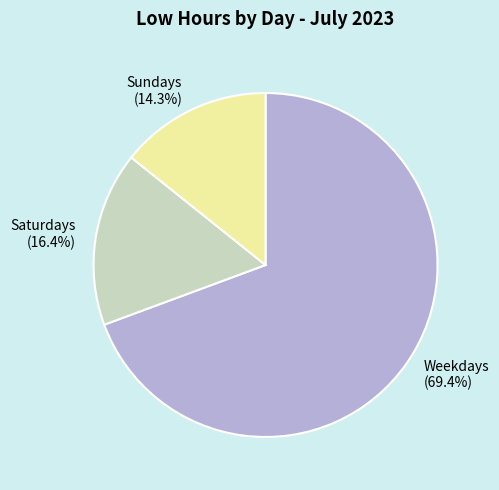

Which category accounts for the majority?

Weekdays (69.4%)